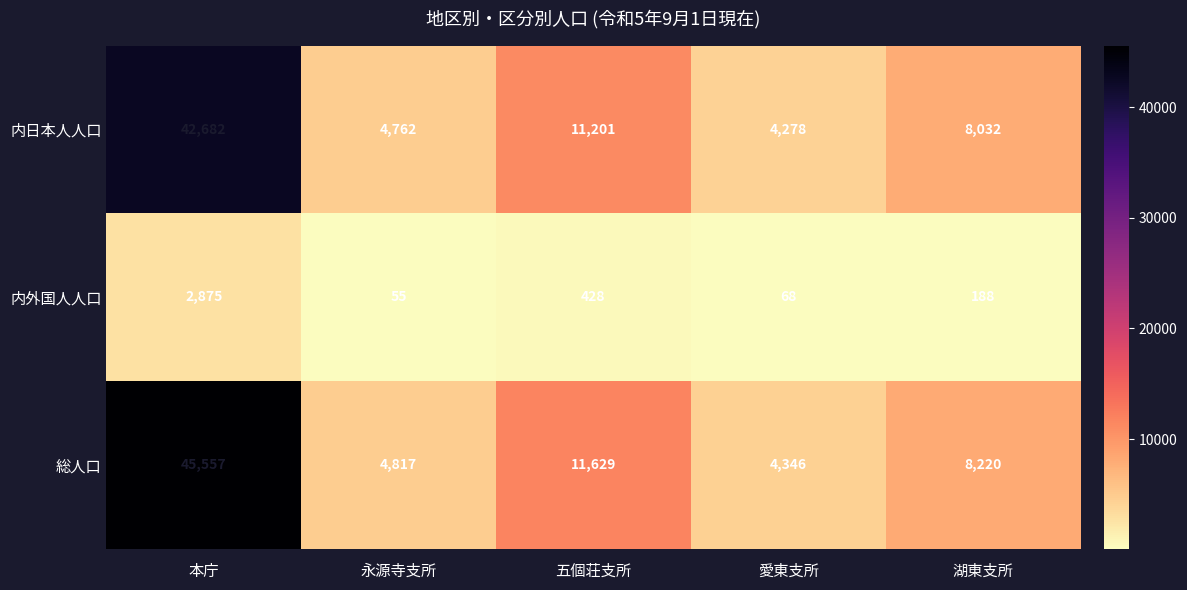

What is the greatest value displayed?

45557